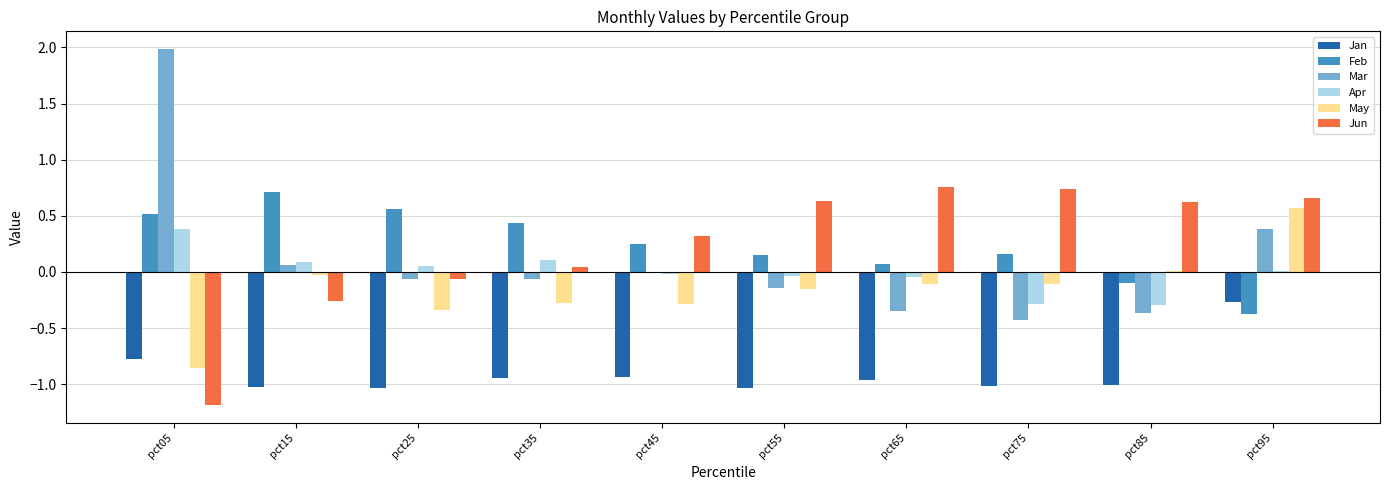

At which category is the sum across all series the highest?

pct95